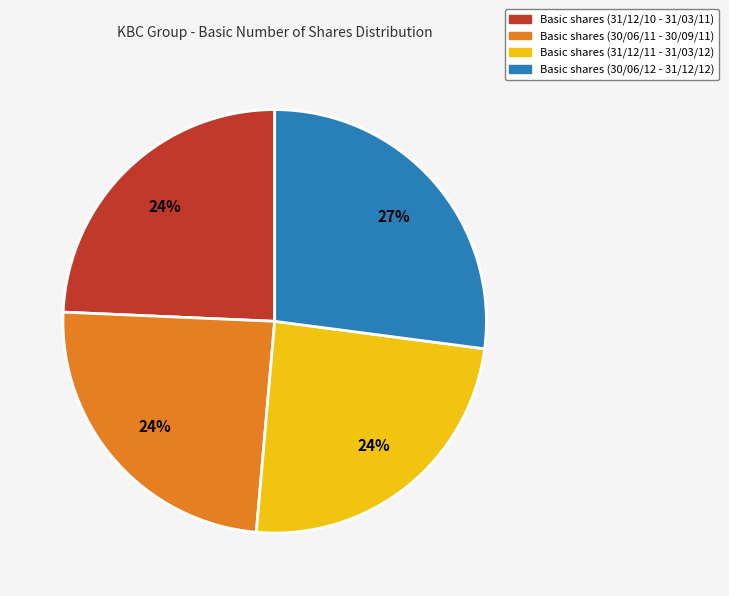

Is there a majority slice in this chart?

No